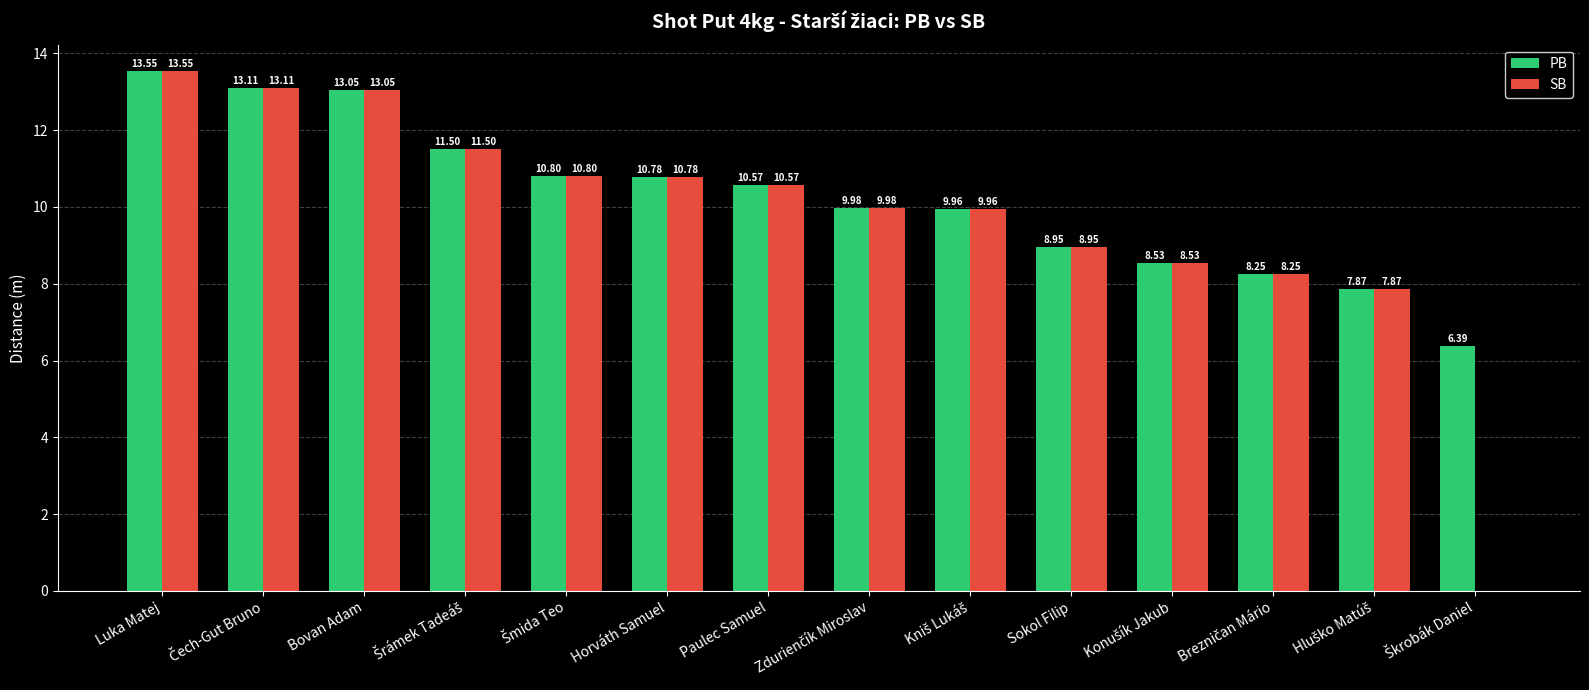

At which category is the sum across all series the highest?

Luka Matej